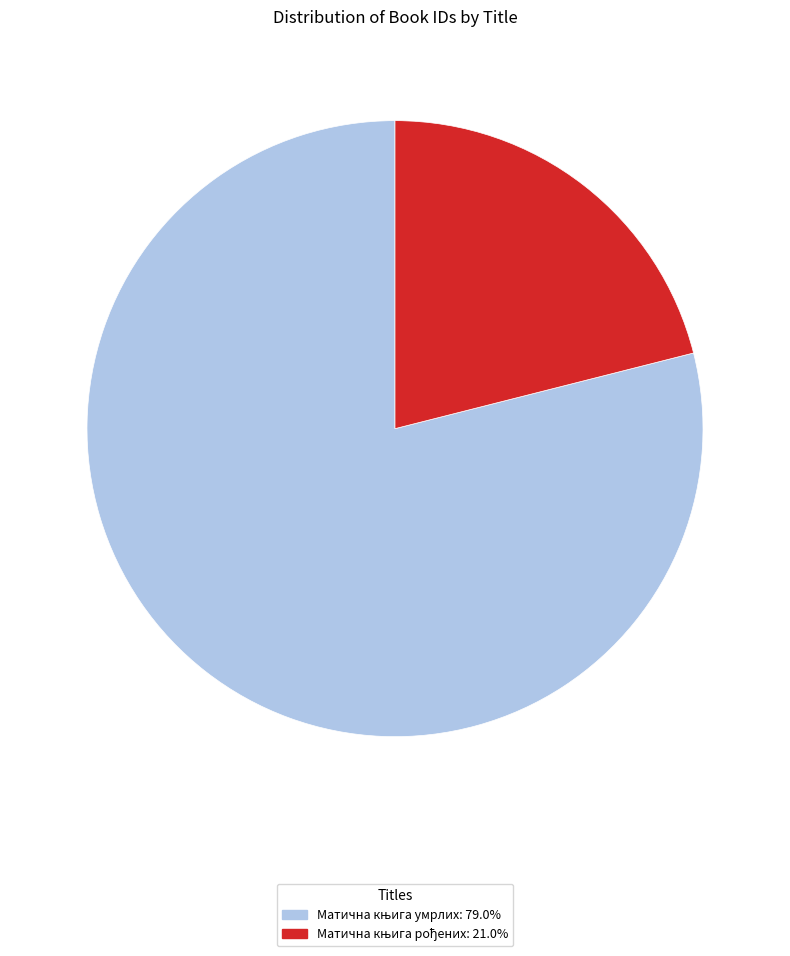

Does any single category account for the majority?

Yes